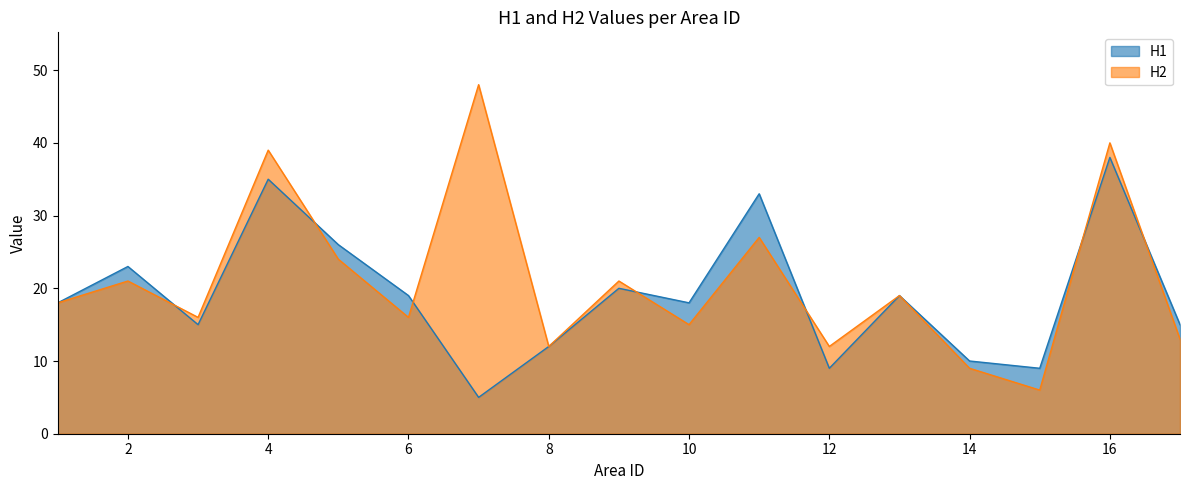

What is the spread (max minus min) of values at 3?

1